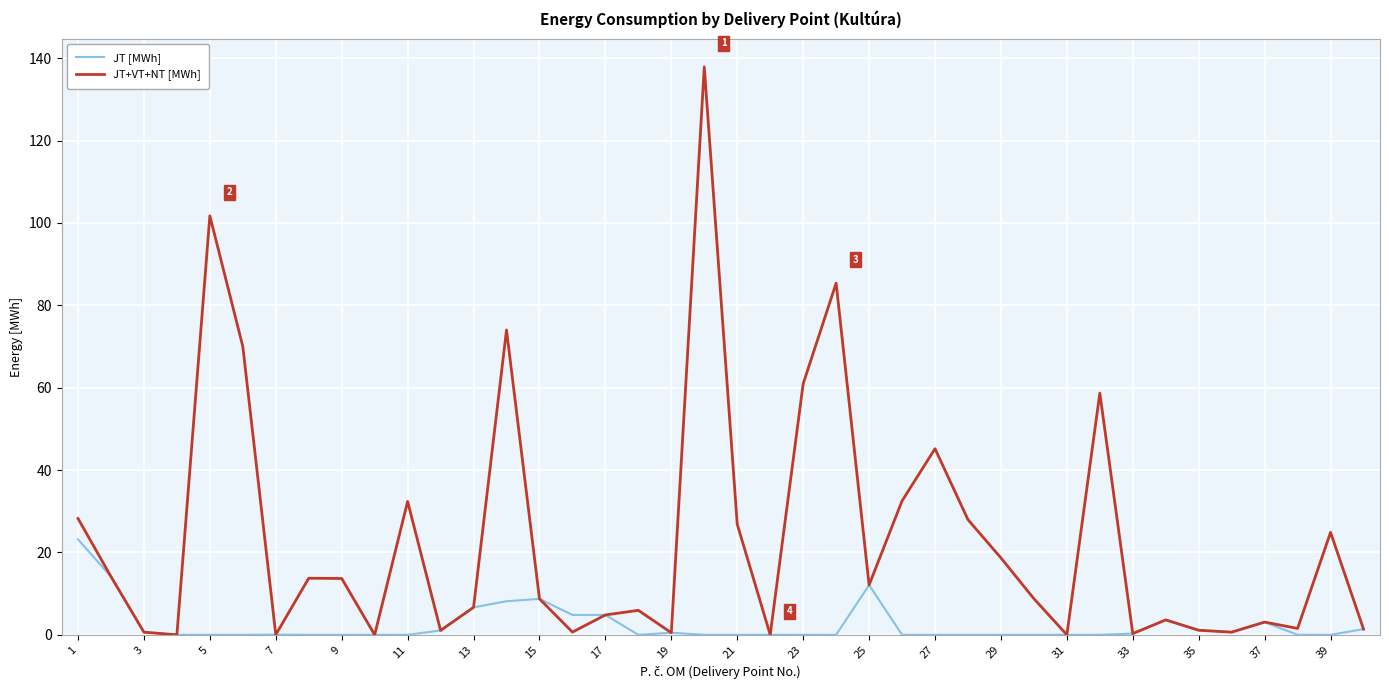

Which series has the widest spread of values?

JT+VT+NT [MWh]